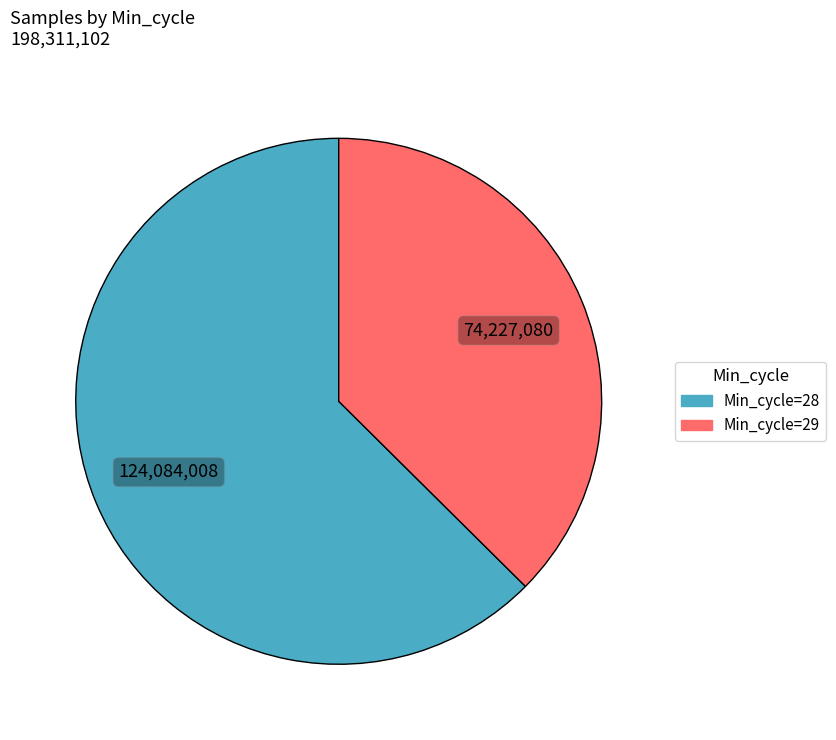

Is there any slice that represents more than half of the pie?

Yes